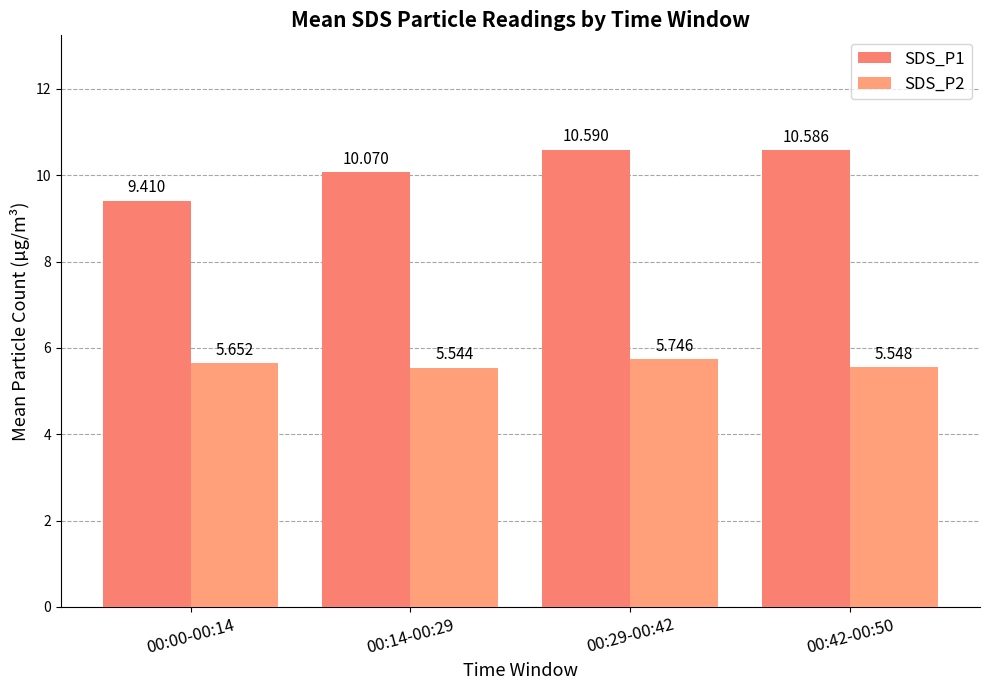

True or false: SDS_P2 has a value of 7.8 at 00:14-00:29.

False